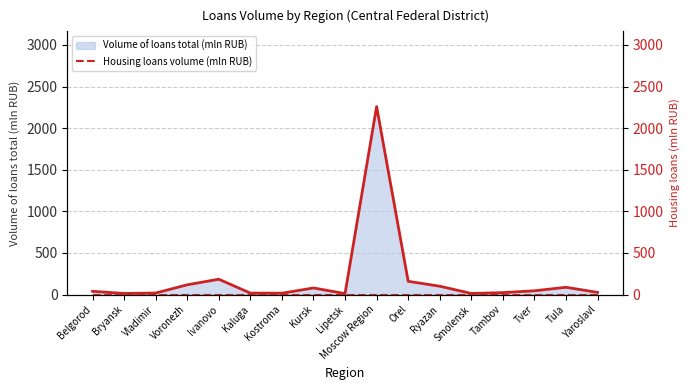

What position from the left is Kostroma?

7